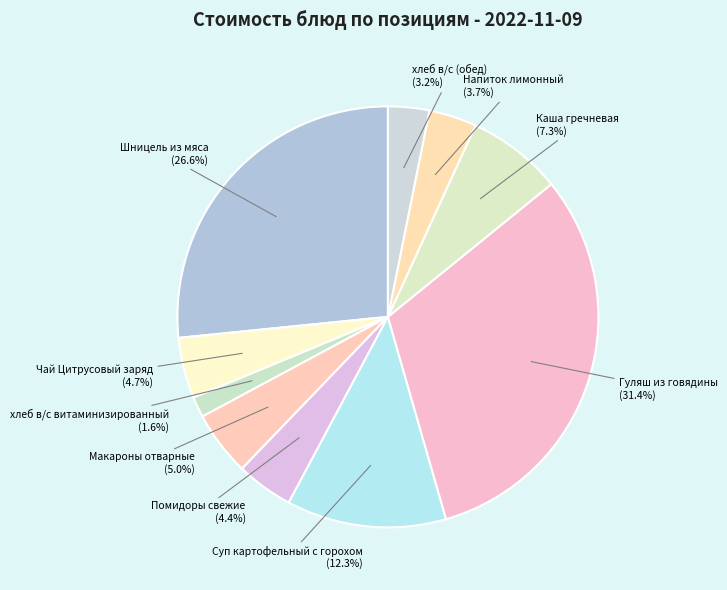

To the nearest percent, what percentage of the pie is Напиток лимонный?

4%